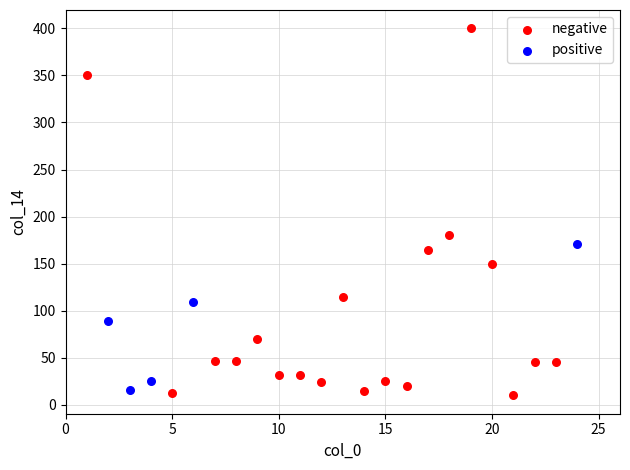

What are all the series names shown in the legend?

negative, positive